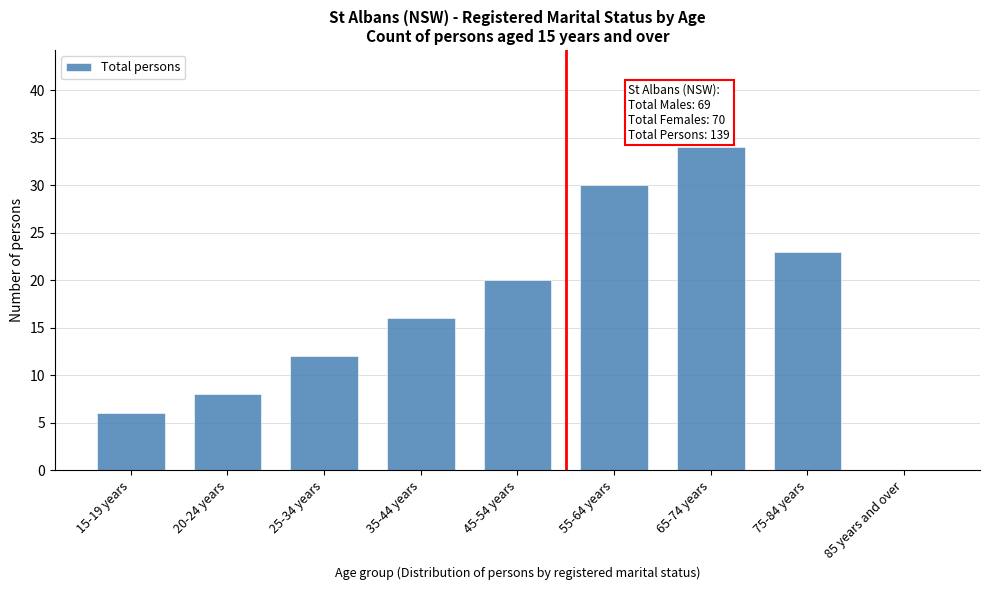

Reading right to left, what are all the values shown in this chart?

85 years and over=0	75-84 years=23	65-74 years=34	55-64 years=30	45-54 years=20	35-44 years=16	25-34 years=12	20-24 years=8	15-19 years=6